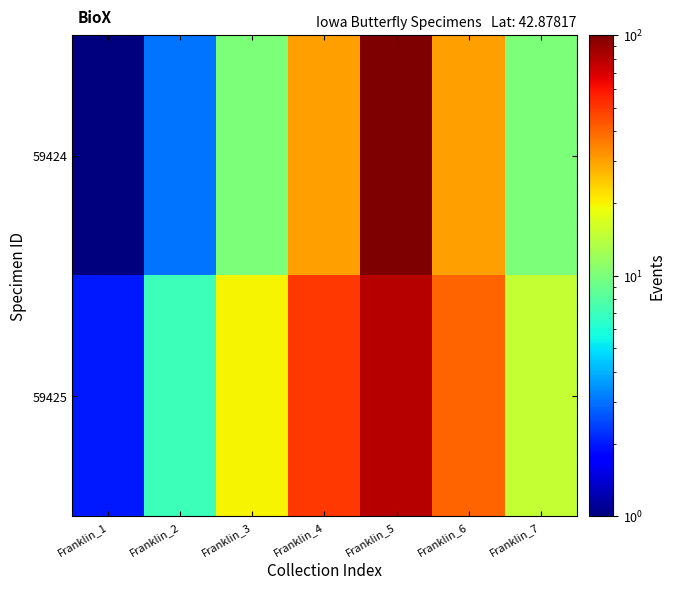

Reading left to right, transcribe all the data shown in this chart.

59424: Franklin_1=1	Franklin_2=3	Franklin_3=10	Franklin_4=30	Franklin_5=100	Franklin_6=30	Franklin_7=10
59425: Franklin_1=2	Franklin_2=7	Franklin_3=20	Franklin_4=50	Franklin_5=80	Franklin_6=40	Franklin_7=15